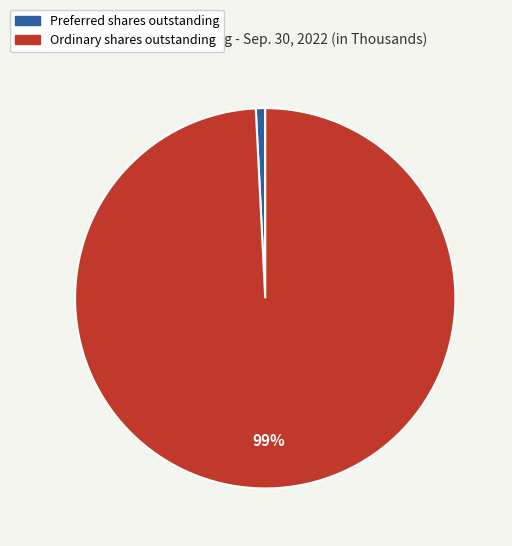

Between Ordinary shares outstanding and Preferred shares outstanding, which is larger?

Ordinary shares outstanding